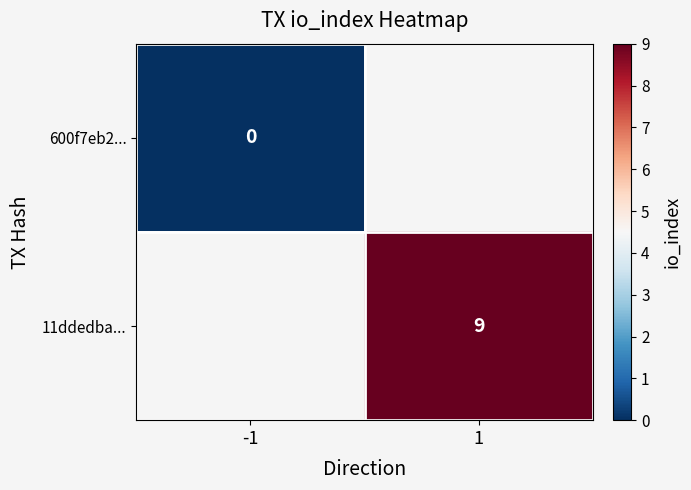

True or false: 11ddedba... has a value of 9 at 1.

True